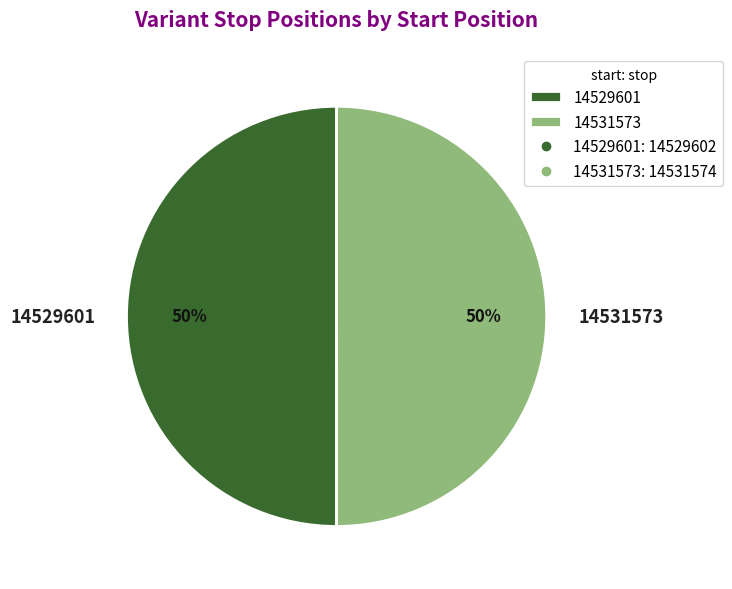

Count the number of slices in the pie.

2